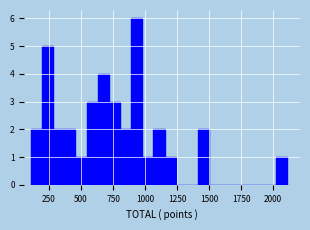

Around what value on the x-axis is the tallest bar? Give the approximate position of its centre, as read against the axis.

950